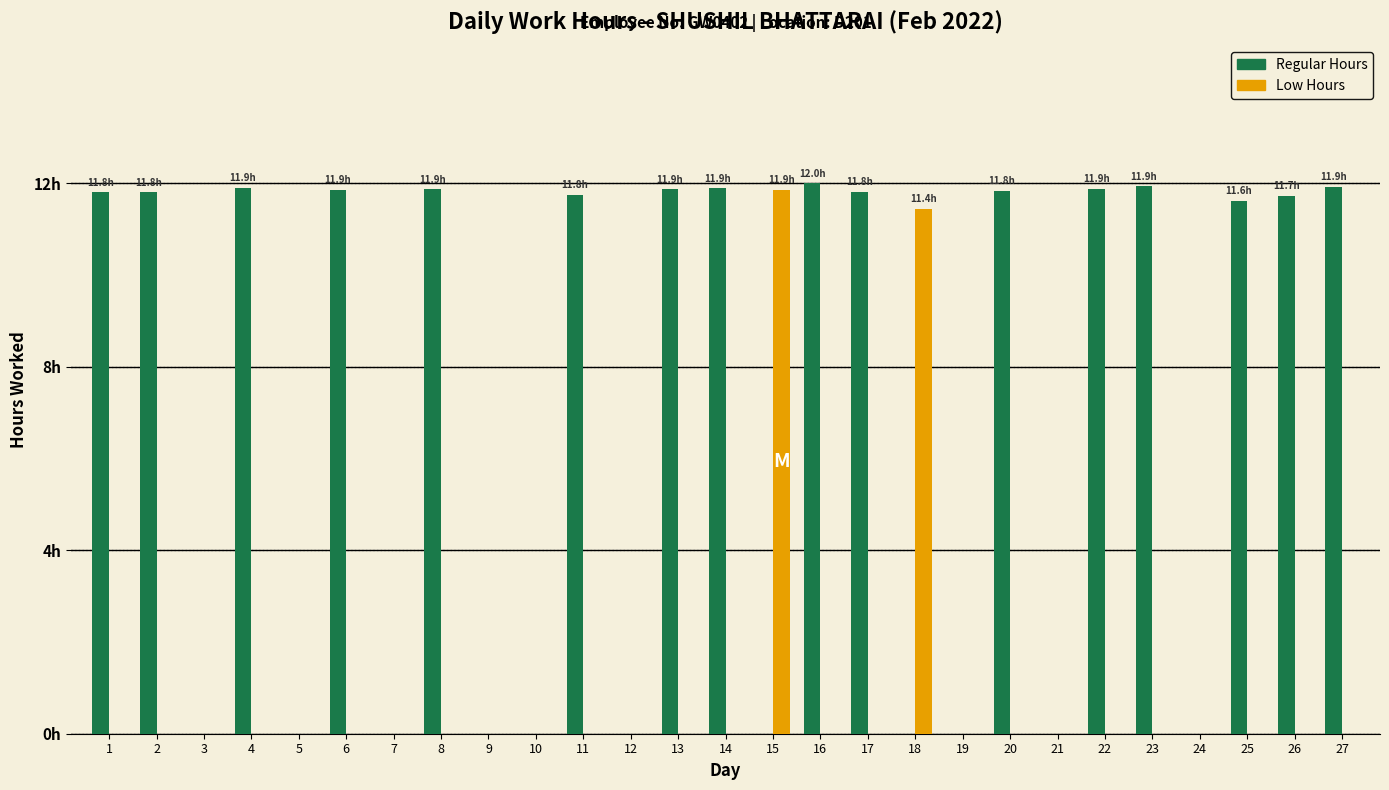

What are all the series names shown in the legend?

Regular Hours, Low Hours